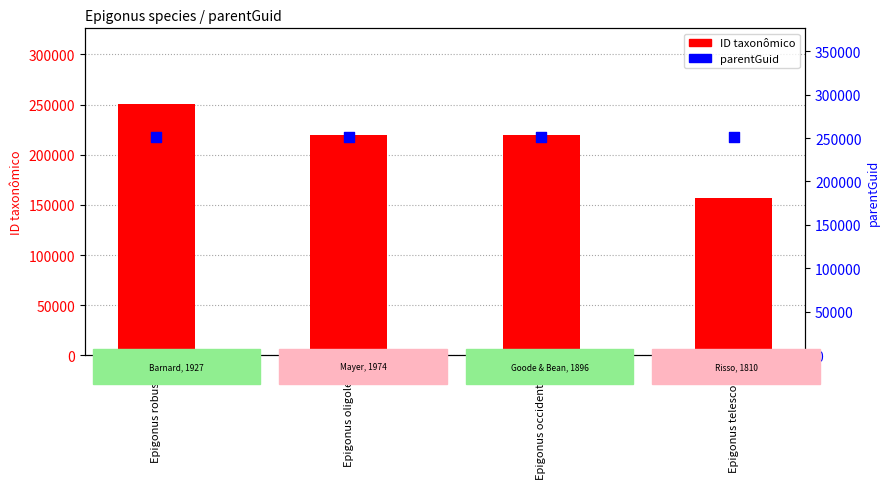

Which series has the widest spread of Y values?

ID taxonômico